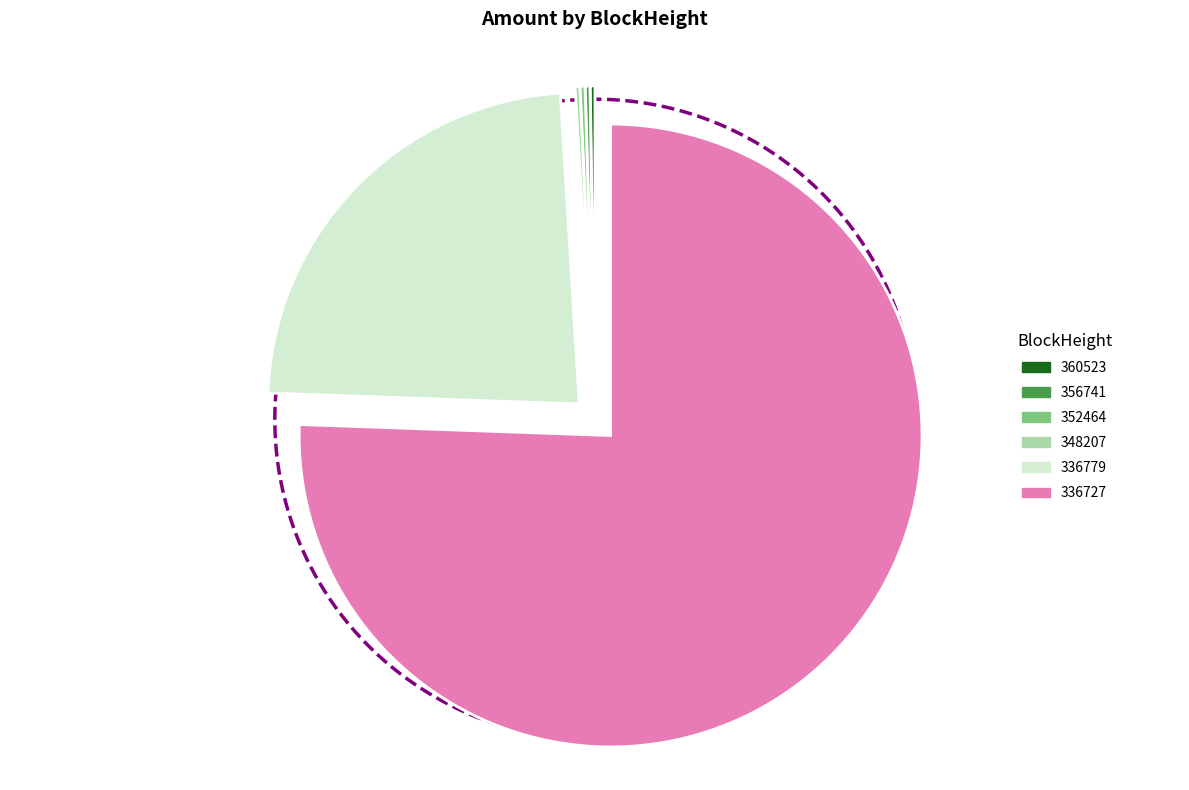

Is it true that 356741 is 1% of the pie?

False